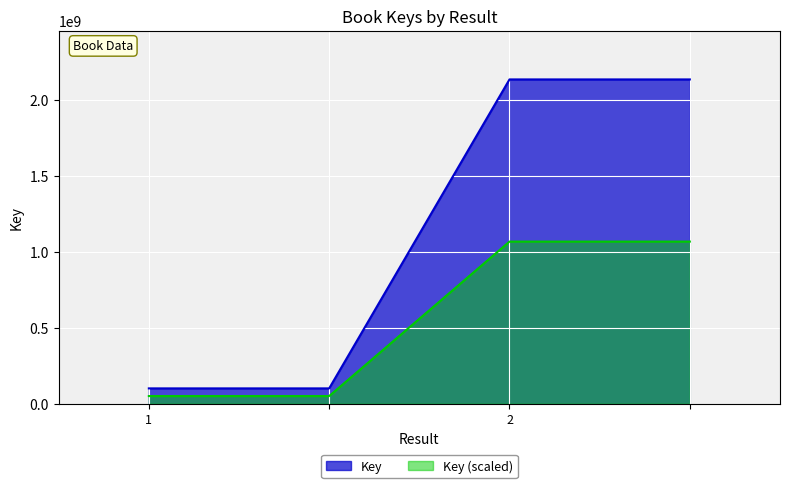

Count the values in the range 101144550 to 2137686986.

4